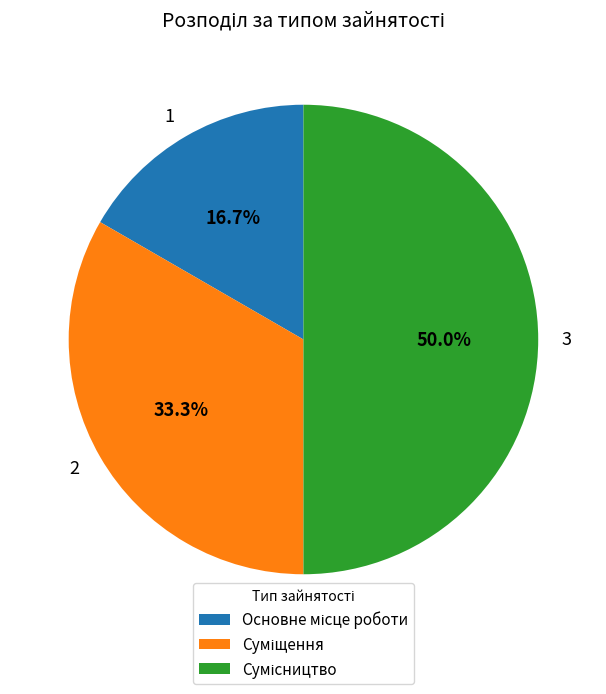

Does 2 account for over 50% of the chart?

No